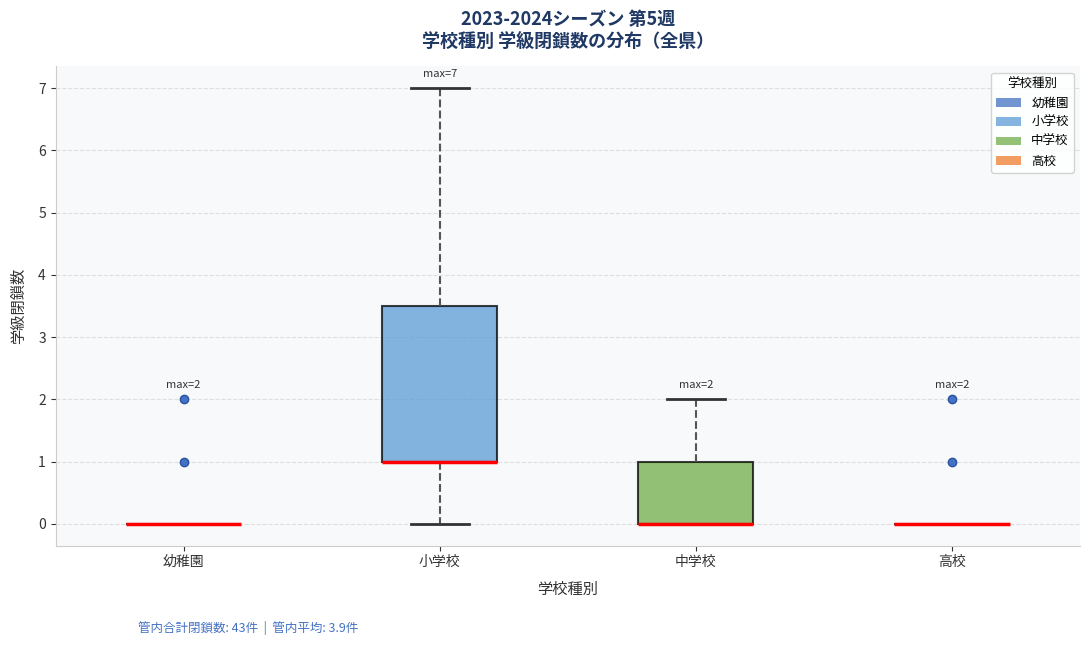

Which box is the tallest, from its lower edge to its upper edge?

小学校